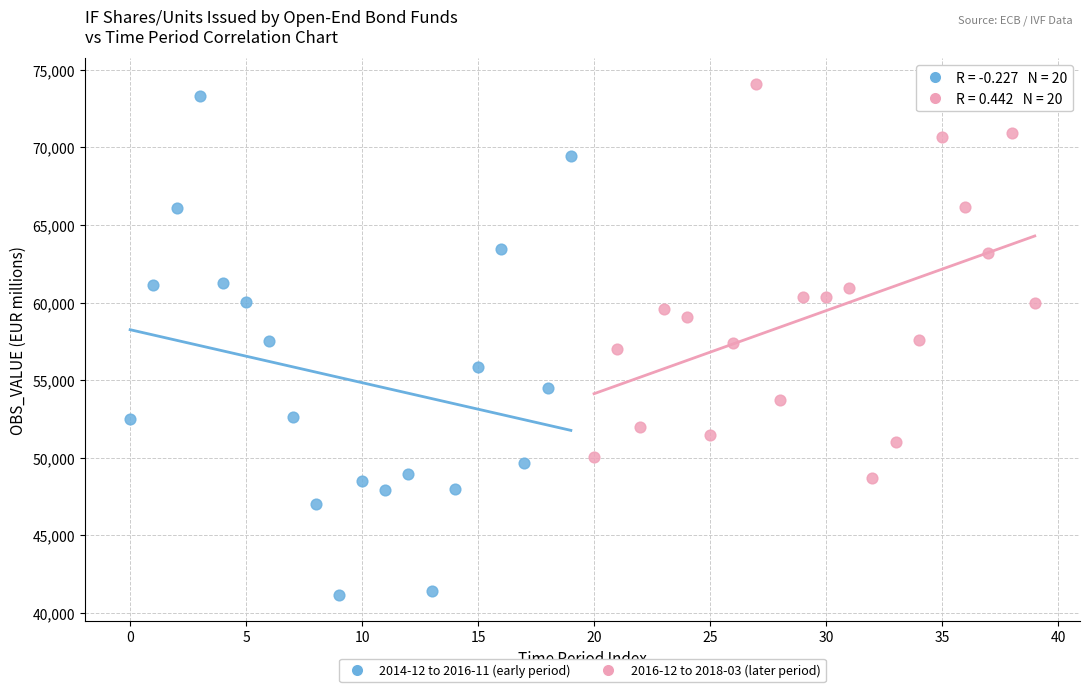

Which series reaches the minimum Y coordinate?

2014-12 to 2016-11 (early period)